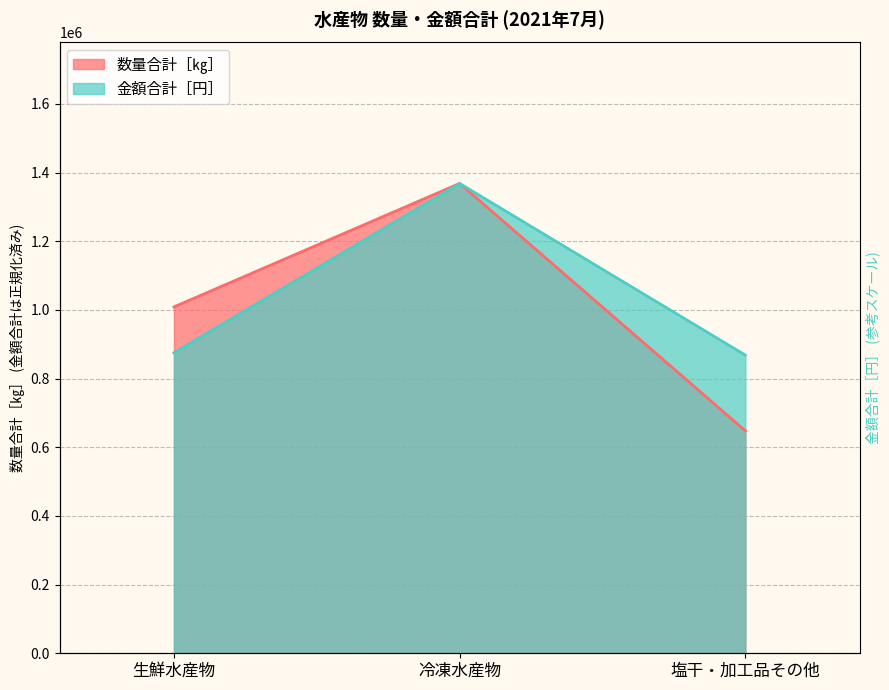

At how many categories does at least one series exceed 1065405?

1